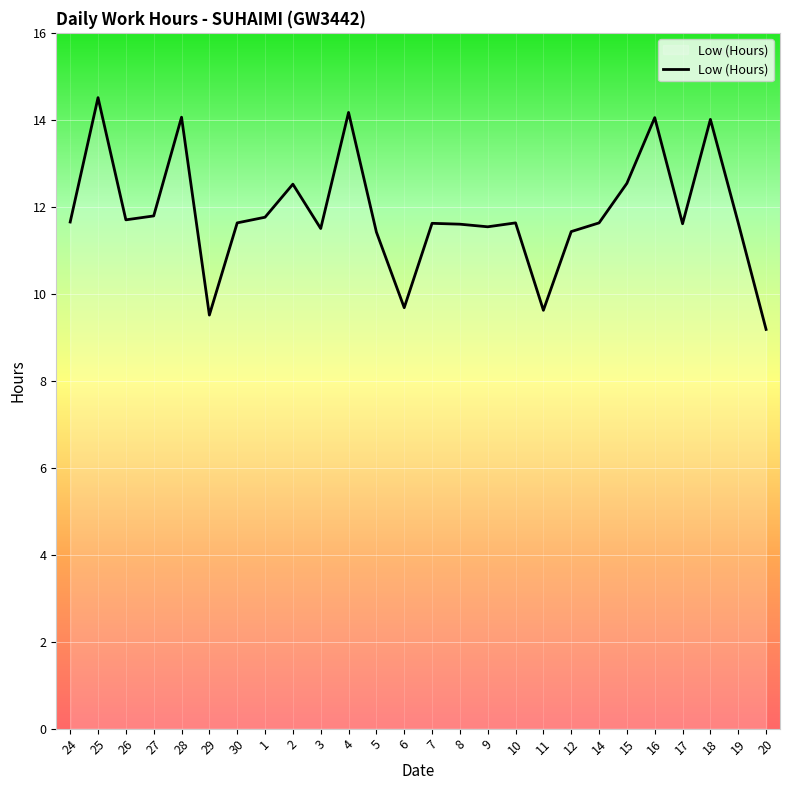

What is the ratio of the value at 15 to the value at 12?

1.1